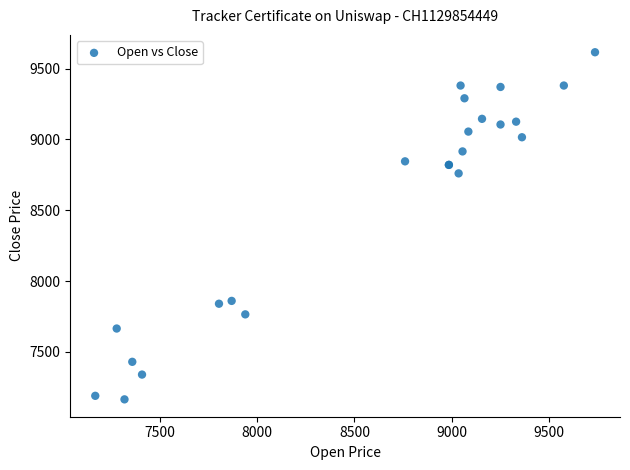

What Y value in the scatter plot is closest to 8390?

8760